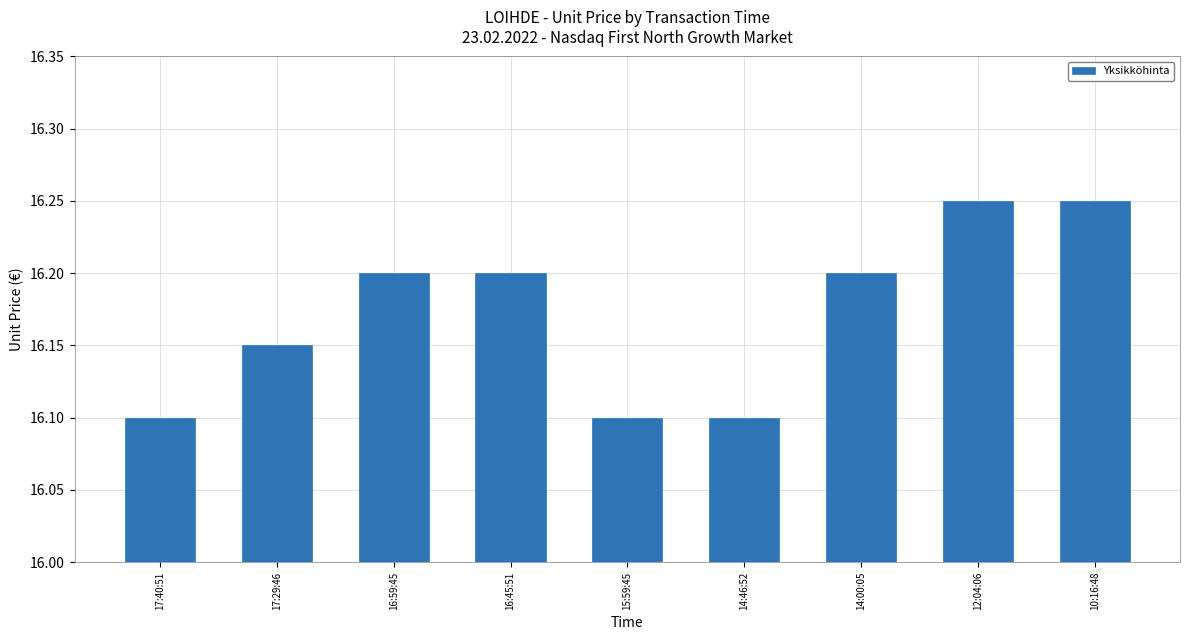

What position from the left is 17:29:46?

2